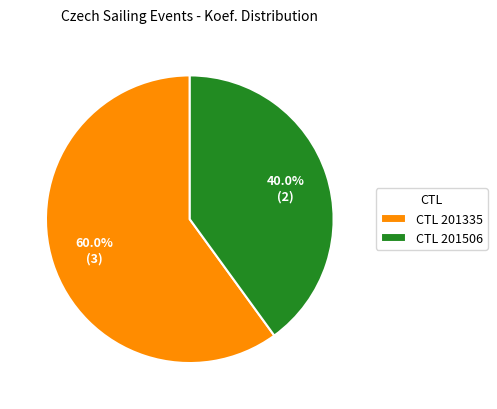

What is the smallest slice in the pie chart?

CTL 201506